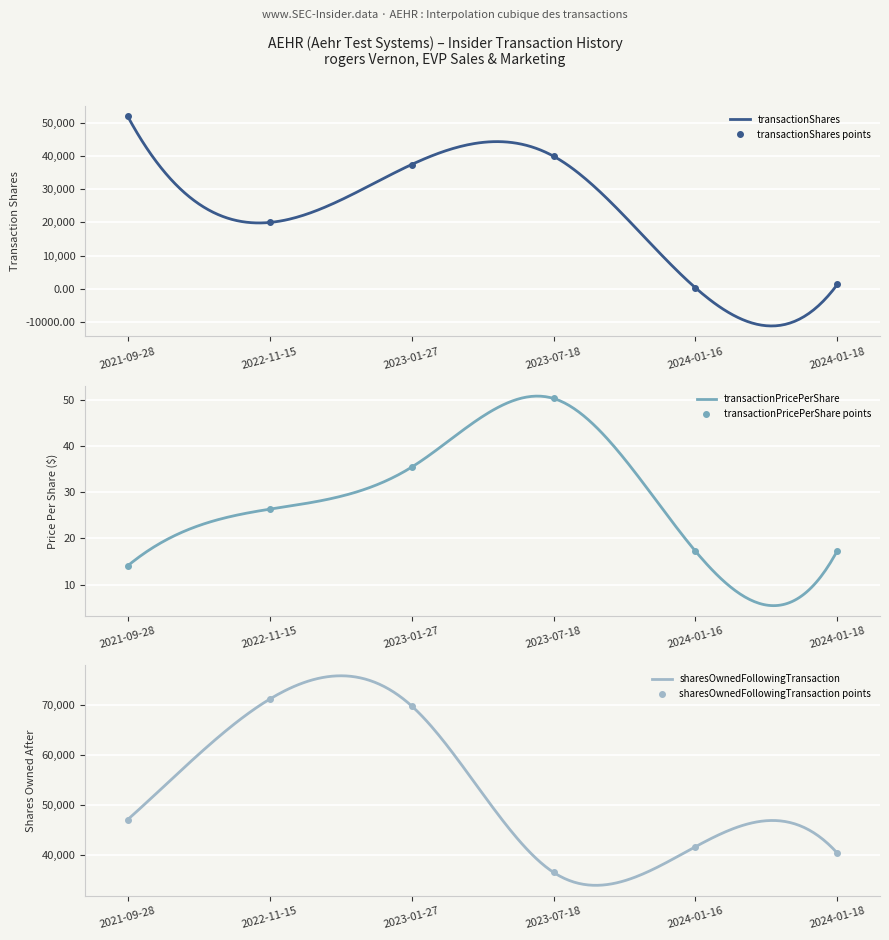

Between 2022-11-15 and 2021-09-28, which is larger?

2021-09-28